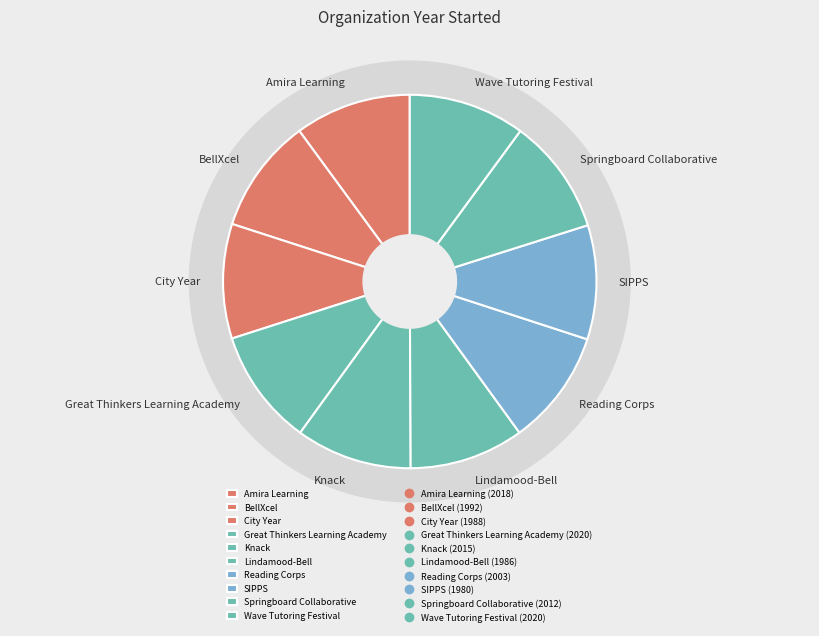

To the nearest percent, what portion does Wave Tutoring Festival represent?

10%